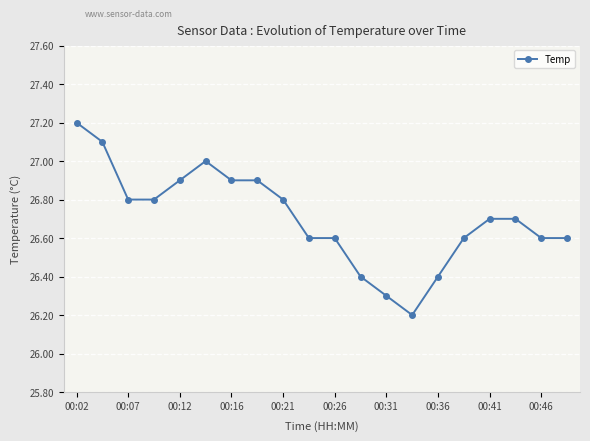

True or false: the data has more than 0 interior local peaks.

True